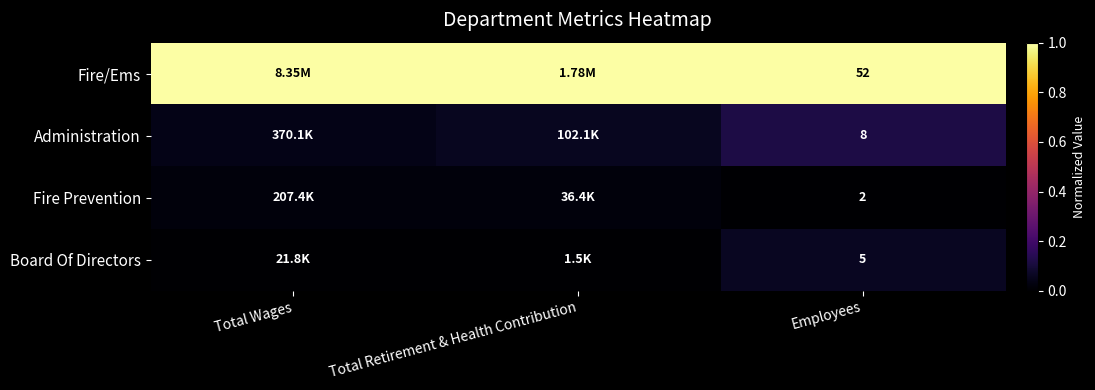

Read the Administration value at Total Retirement & Health Contribution.

0.1